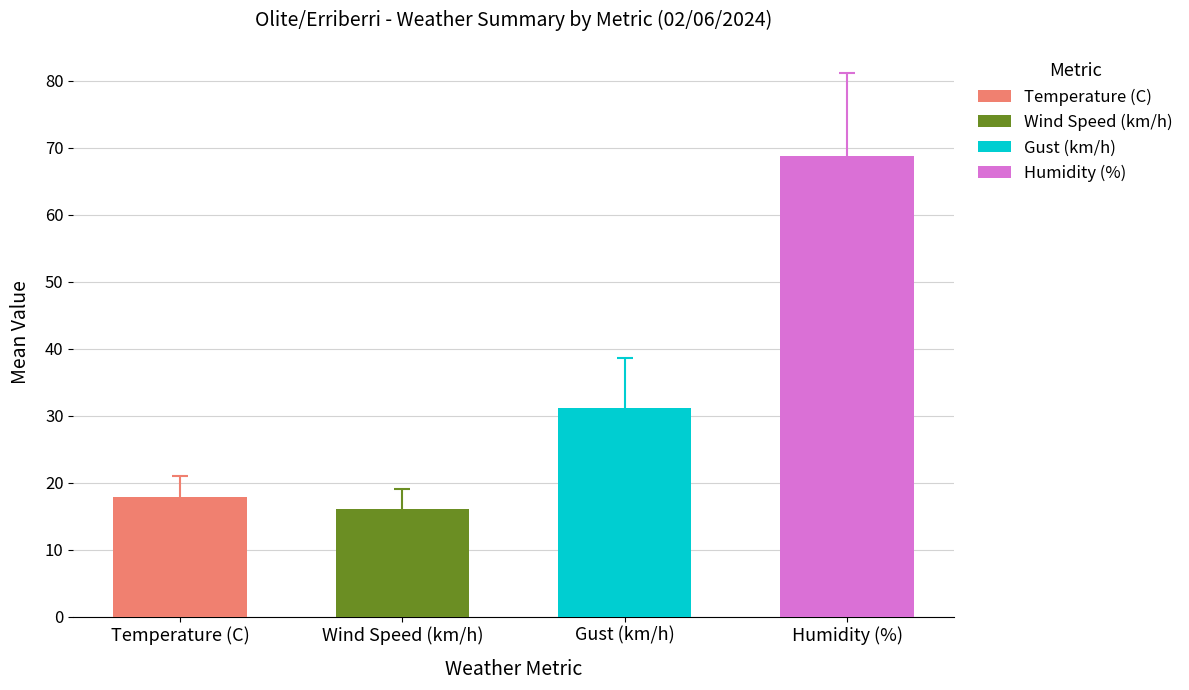

True or false: Nord has a value of 35.6 at 14:00.

False